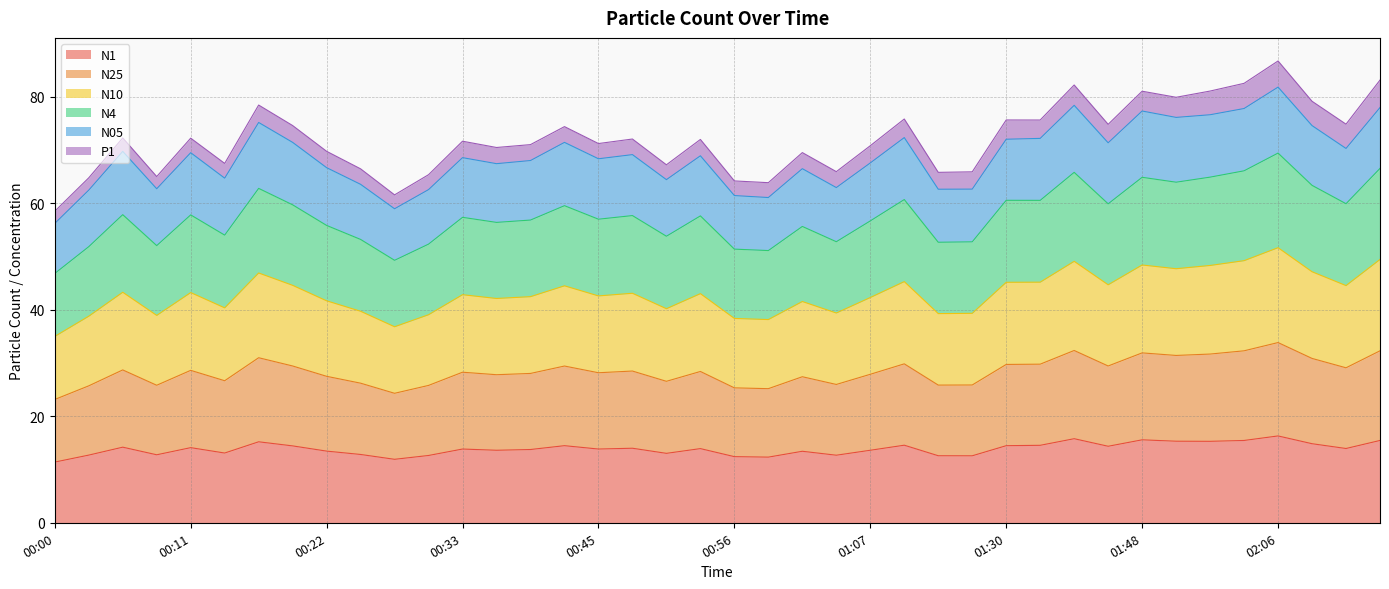

What is the highest value of the N1 series?

16.3